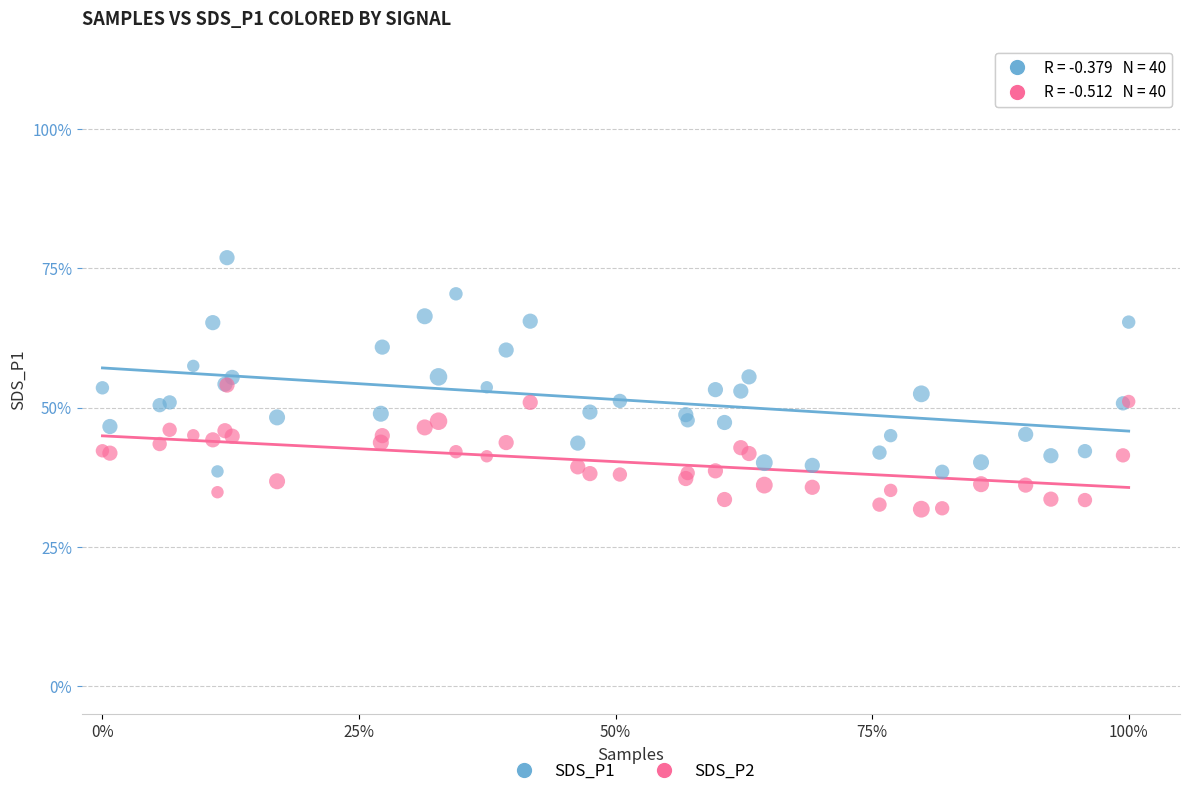

Which series reaches the maximum Y coordinate?

SDS_P1